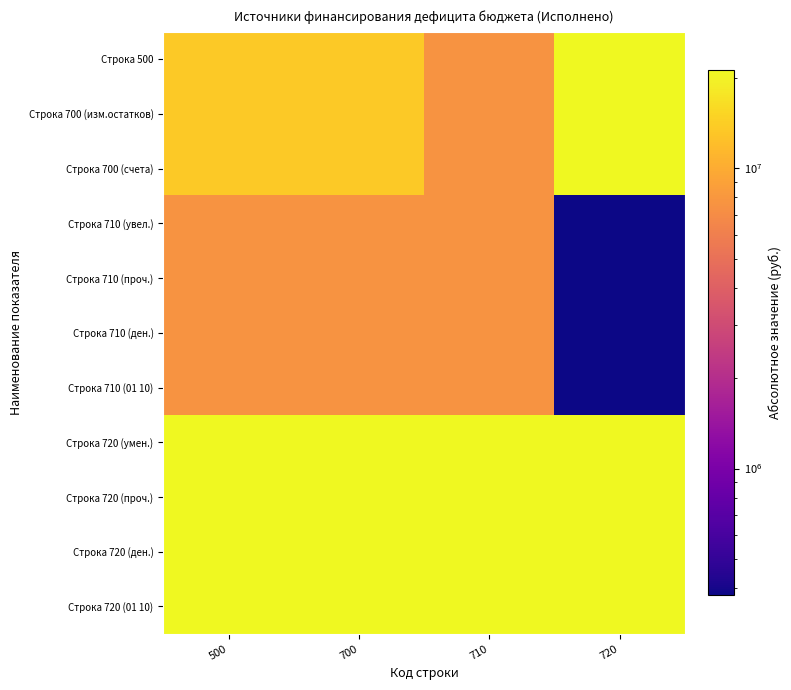

At which category is the sum across all series the highest?

500